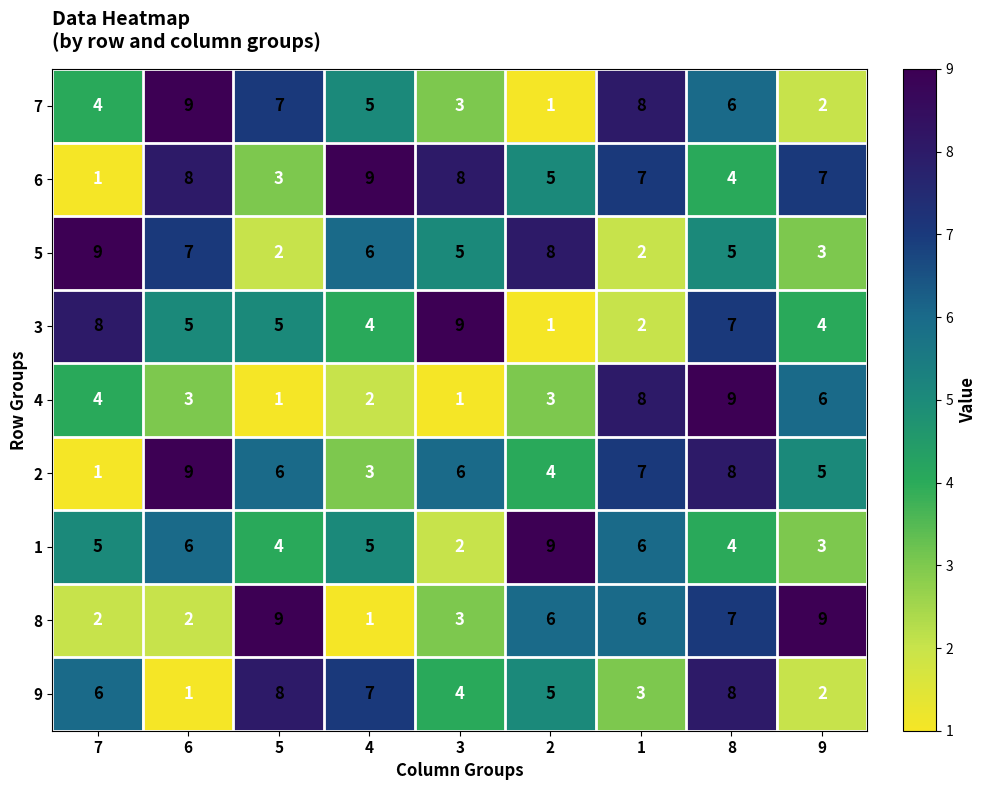

How many series are shown in this chart?

9